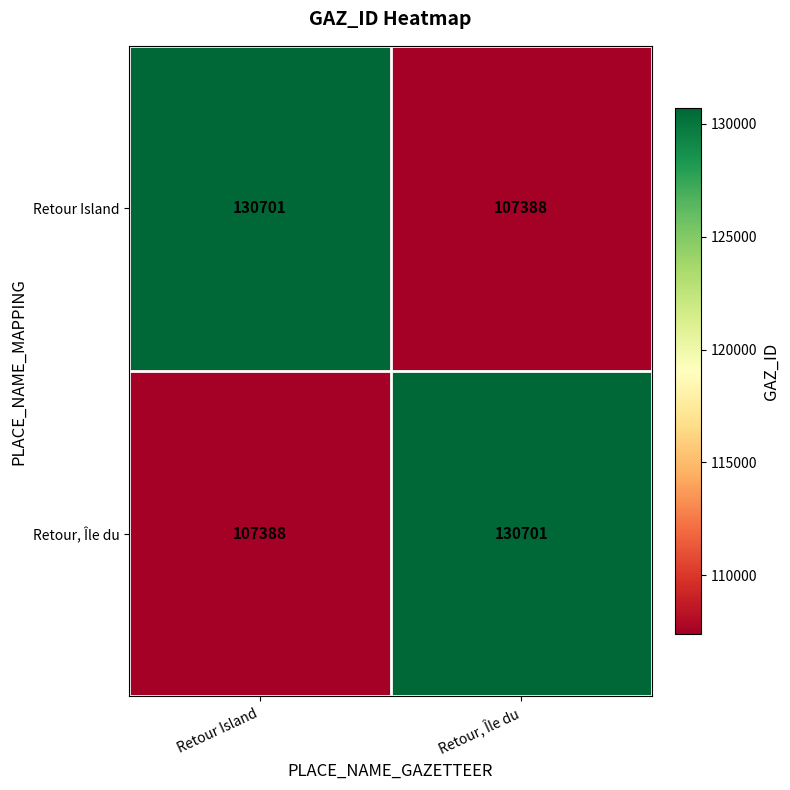

What is the sum of the Retour, Île du values at Retour, Île du and Retour Island?

238089